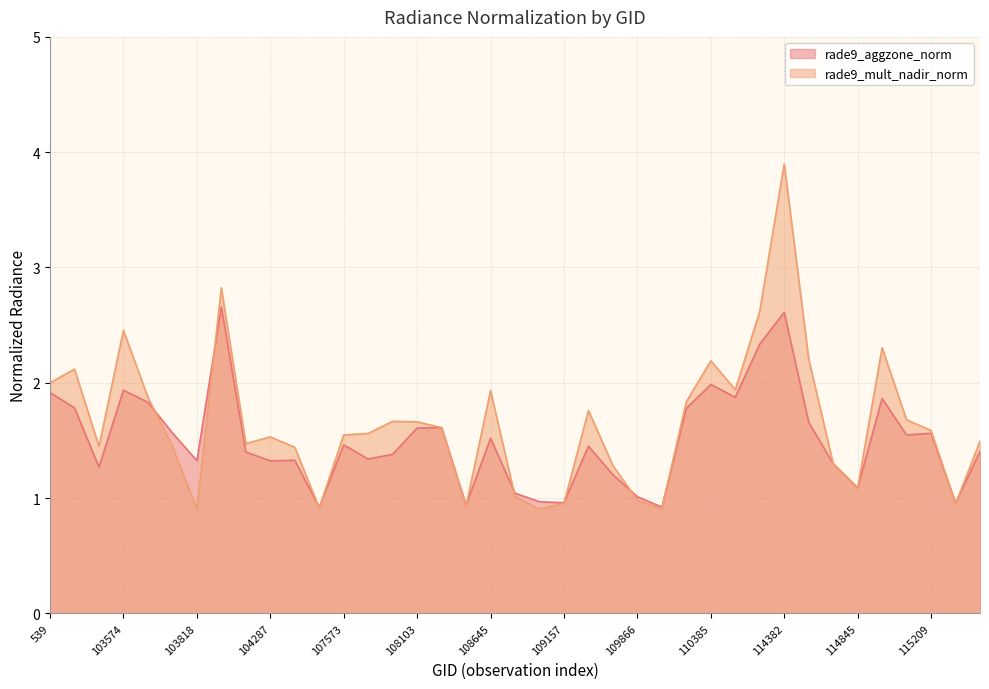

The rade9_mult_nadir_norm series shows 1.7 at 108103. True or false?

True